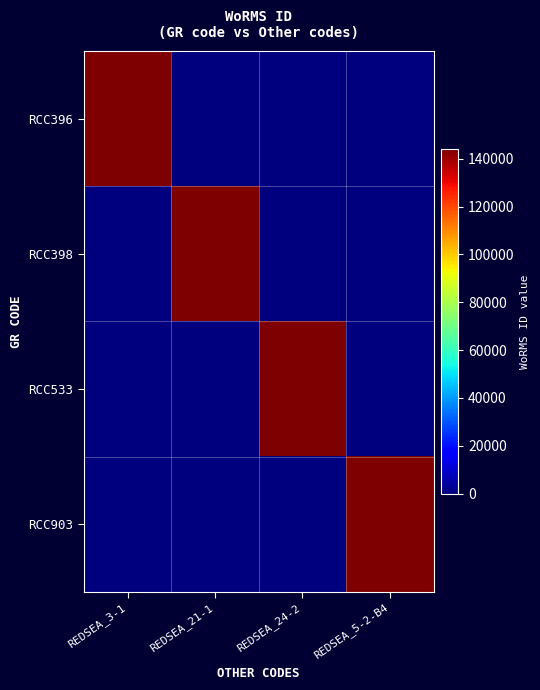

At which category is the sum across all series the highest?

REDSEA_3-1